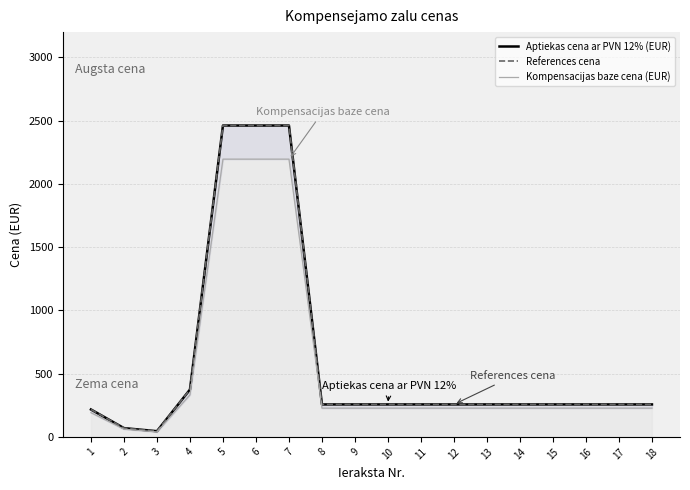

Reading right to left, what are all the values shown in this chart?

Aptiekas cena ar PVN 12% (EUR): 18=256.5	17=256.5	16=256.5	15=256.5	14=256.5	13=256.5	12=256.5	11=256.5	10=256.5	9=256.5	8=256.5	7=2461.5	6=2461.5	5=2461.5	4=374.1	3=45.0	2=69.3	1=216.5
References cena: 18=256.5	17=256.5	16=256.5	15=256.5	14=256.5	13=256.5	12=256.5	11=256.5	10=256.5	9=256.5	8=256.5	7=2461.5	6=2461.5	5=2461.5	4=374.1	3=45.0	2=69.3	1=216.5
Kompensacijas baze cena (EUR): 18=227.0	17=227.0	16=227.0	15=227.0	14=227.0	13=227.0	12=227.0	11=227.0	10=227.0	9=227.0	8=227.0	7=2195.8	6=2195.8	5=2195.8	4=332.1	3=39.0	2=60.7	1=191.3